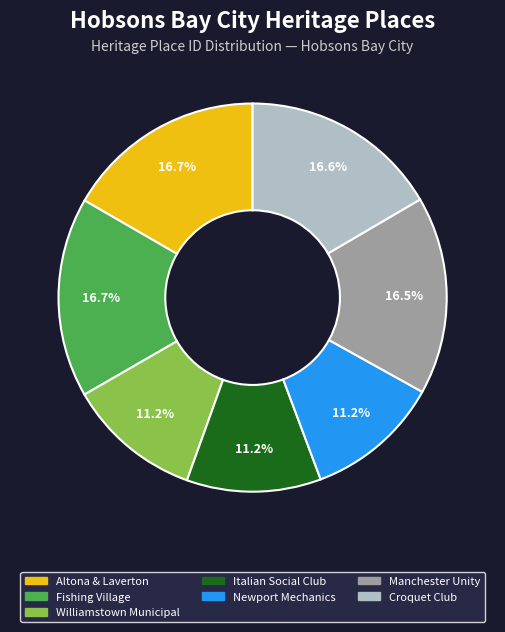

Does any single category account for the majority?

No